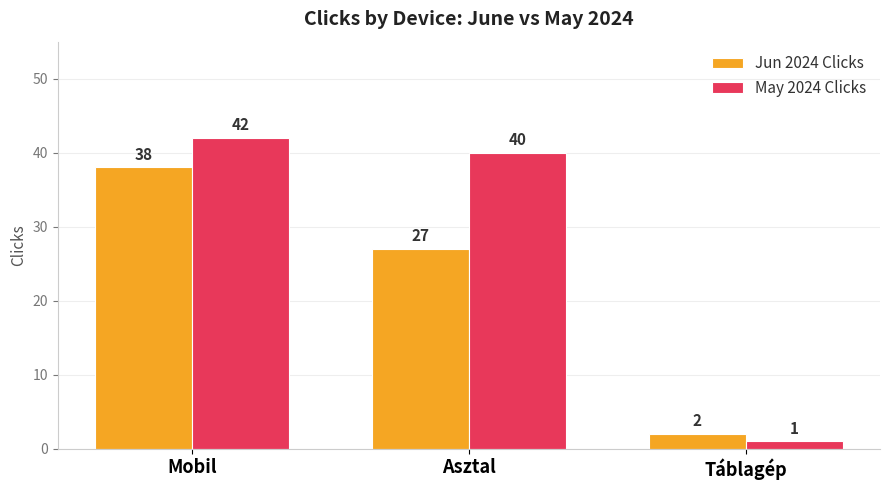

How many groups of bars are there?

3